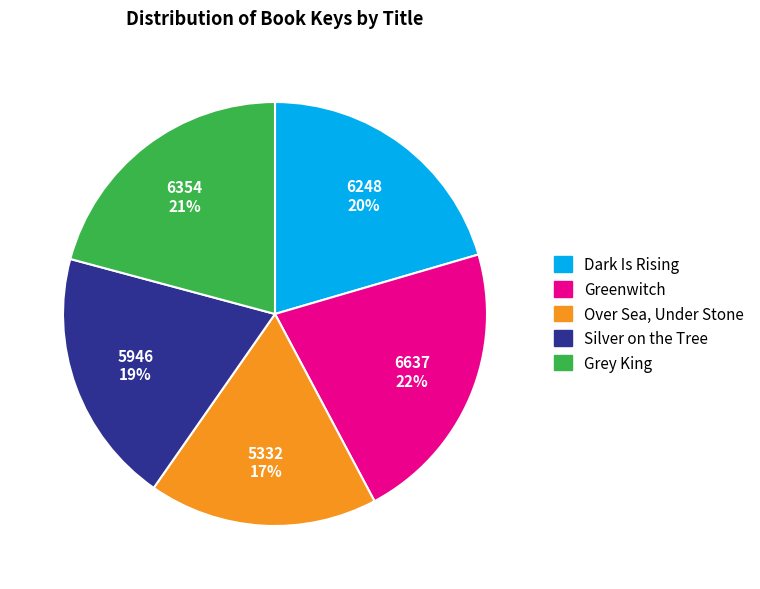

True or false: Greenwitch accounts for 14% of the total.

False